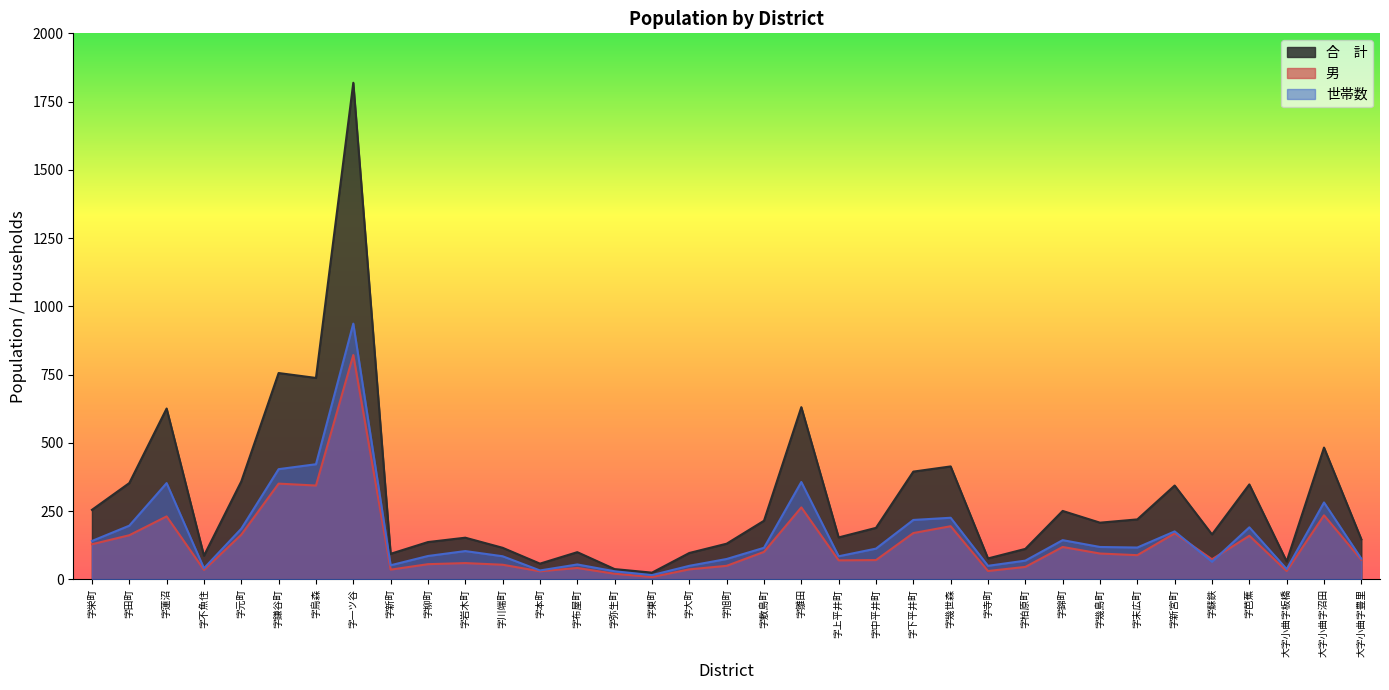

What is the difference between the maximum and minimum values in the 男 series?

813